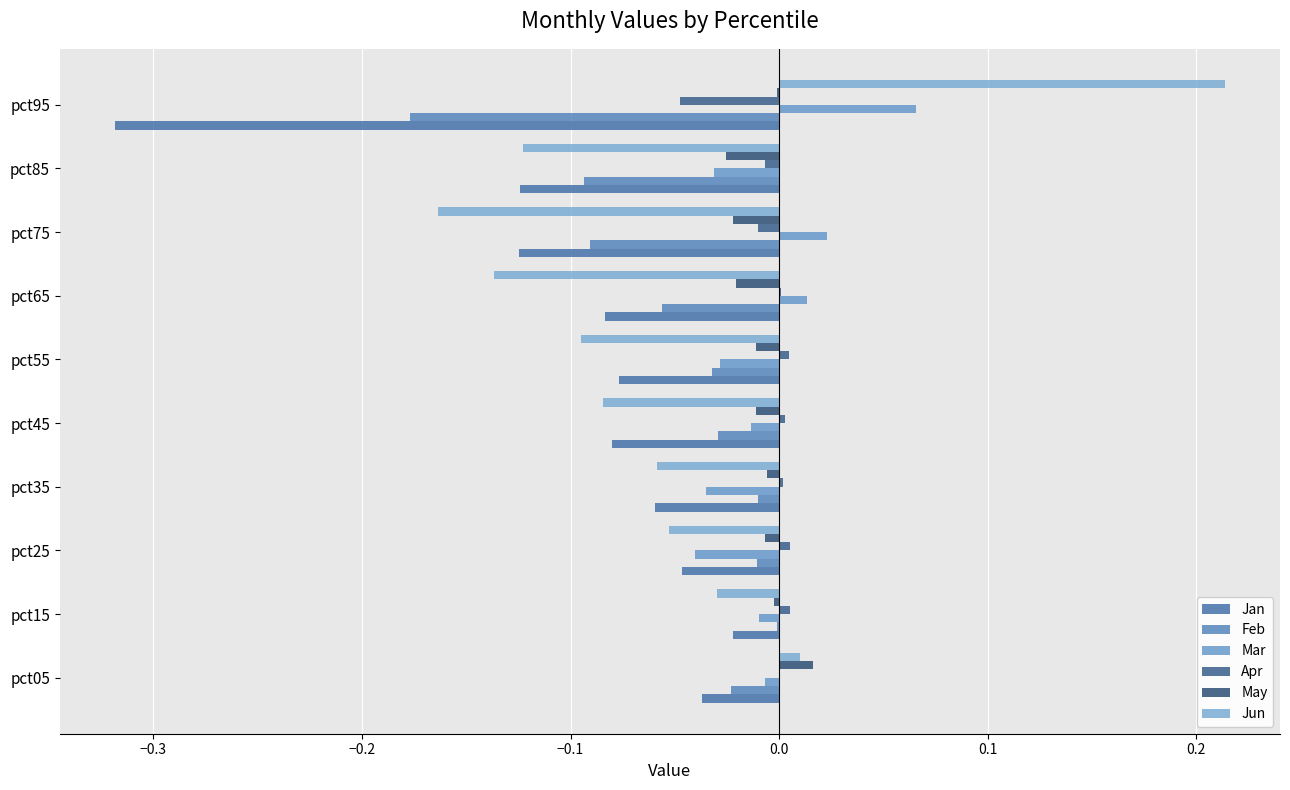

How many categories are shown in the chart?

10